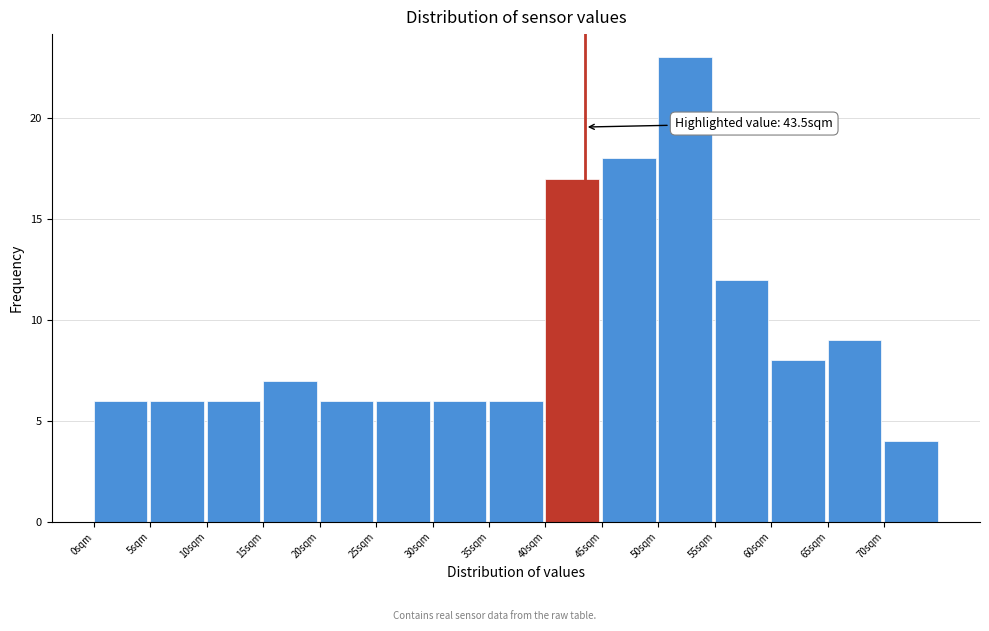

Over which range of the x-axis is the bar tallest?

50 to 55